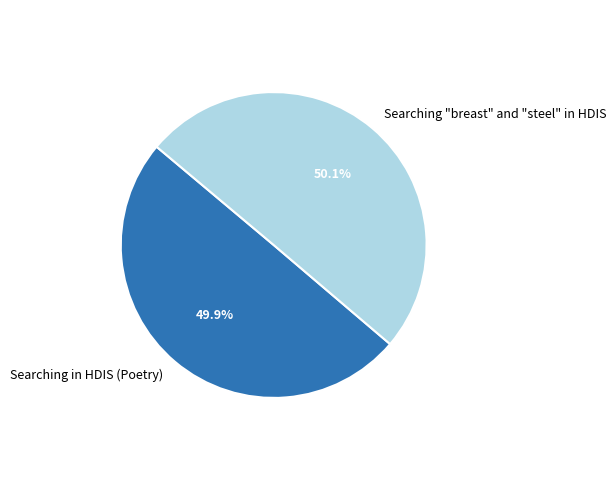

Count the number of slices in the pie.

2